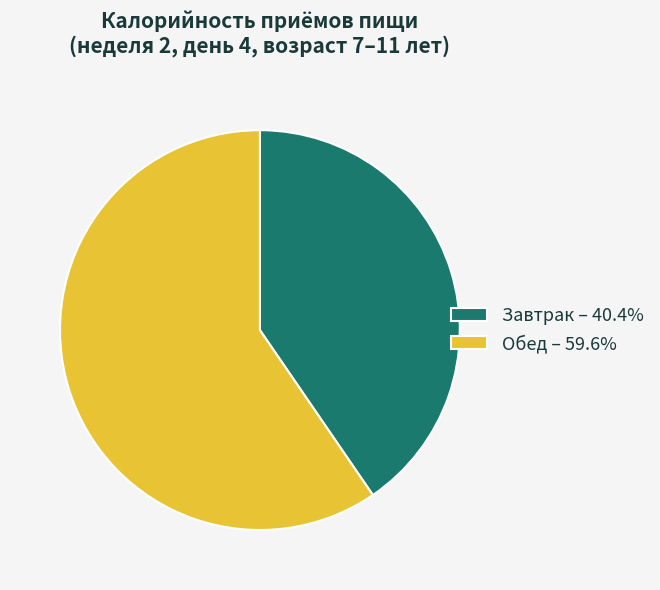

True or false: Завтрак accounts for 40% of the total.

True